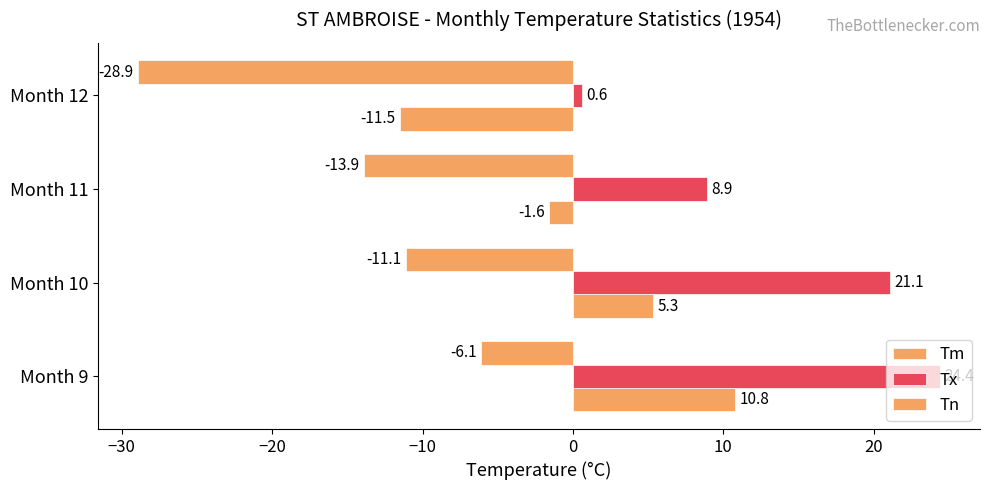

How many data points does each series have?

4